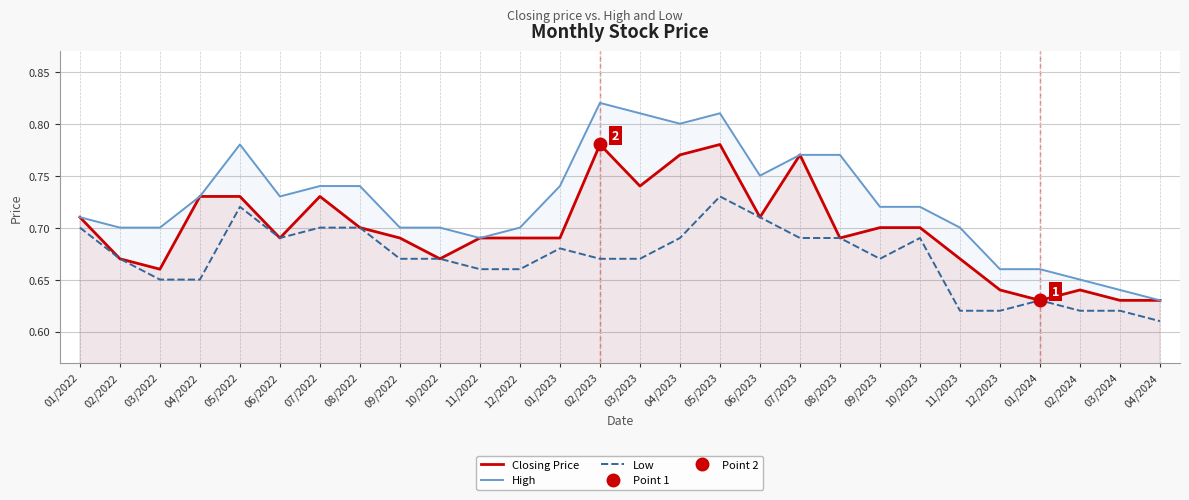

Reading left to right, extract all data points from this chart.

Closing Price: 0.7	0.7	0.7	0.7	0.7	0.7	0.7	0.7	0.7	0.7	0.7	0.7	0.7	0.8	0.7	0.8	0.8	0.7	0.8	0.7	0.7	0.7	0.7	0.6	0.6	0.6	0.6	0.6
High: 0.7	0.7	0.7	0.7	0.8	0.7	0.7	0.7	0.7	0.7	0.7	0.7	0.7	0.8	0.8	0.8	0.8	0.8	0.8	0.8	0.7	0.7	0.7	0.7	0.7	0.7	0.6	0.6
Low: 0.7	0.7	0.7	0.7	0.7	0.7	0.7	0.7	0.7	0.7	0.7	0.7	0.7	0.7	0.7	0.7	0.7	0.7	0.7	0.7	0.7	0.7	0.6	0.6	0.6	0.6	0.6	0.6